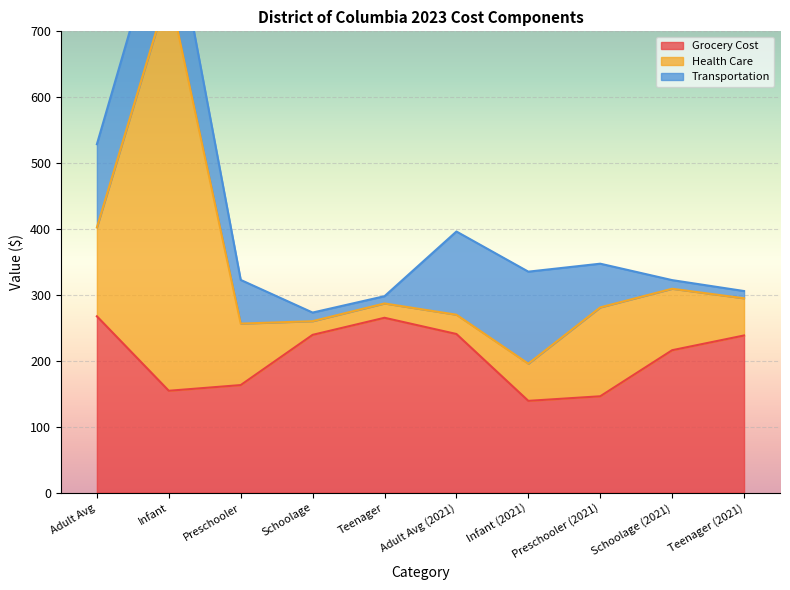

How many intersections are there between Grocery Cost and Transportation?

2